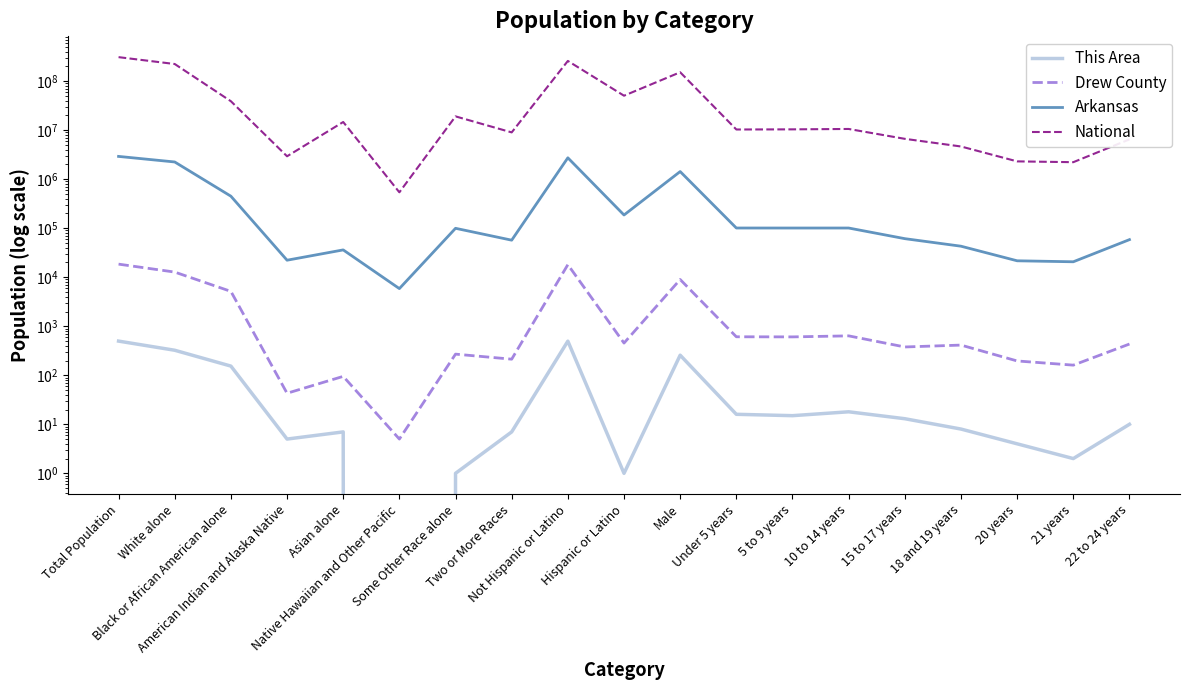

True or false: Arkansas and National intersect in this chart.

False